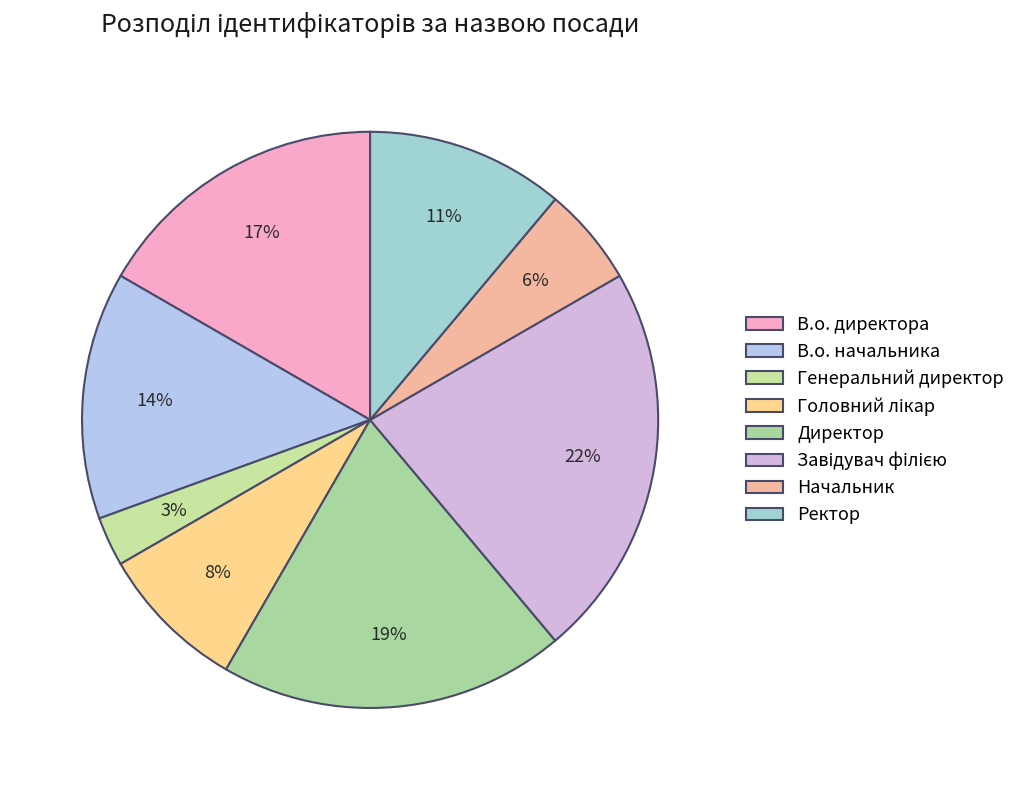

What percentage is the Начальник slice, to the nearest percent?

6%